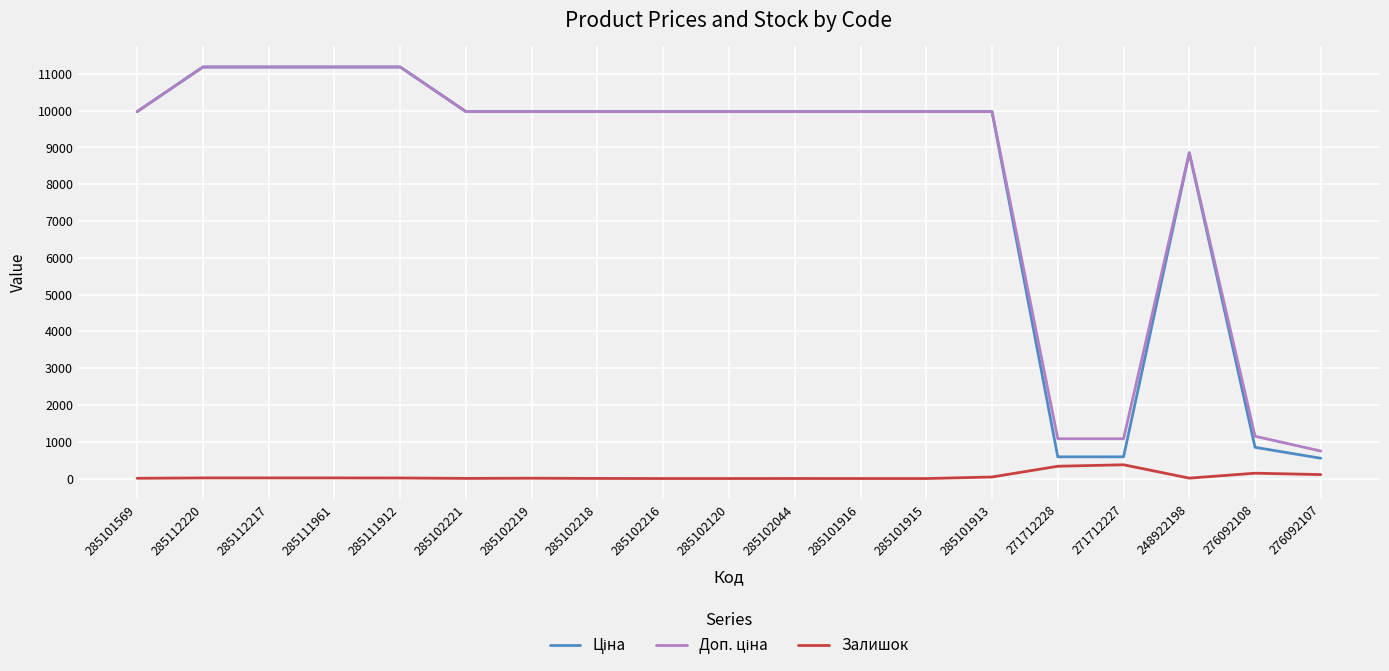

What is the maximum value for Залишок?

374.0